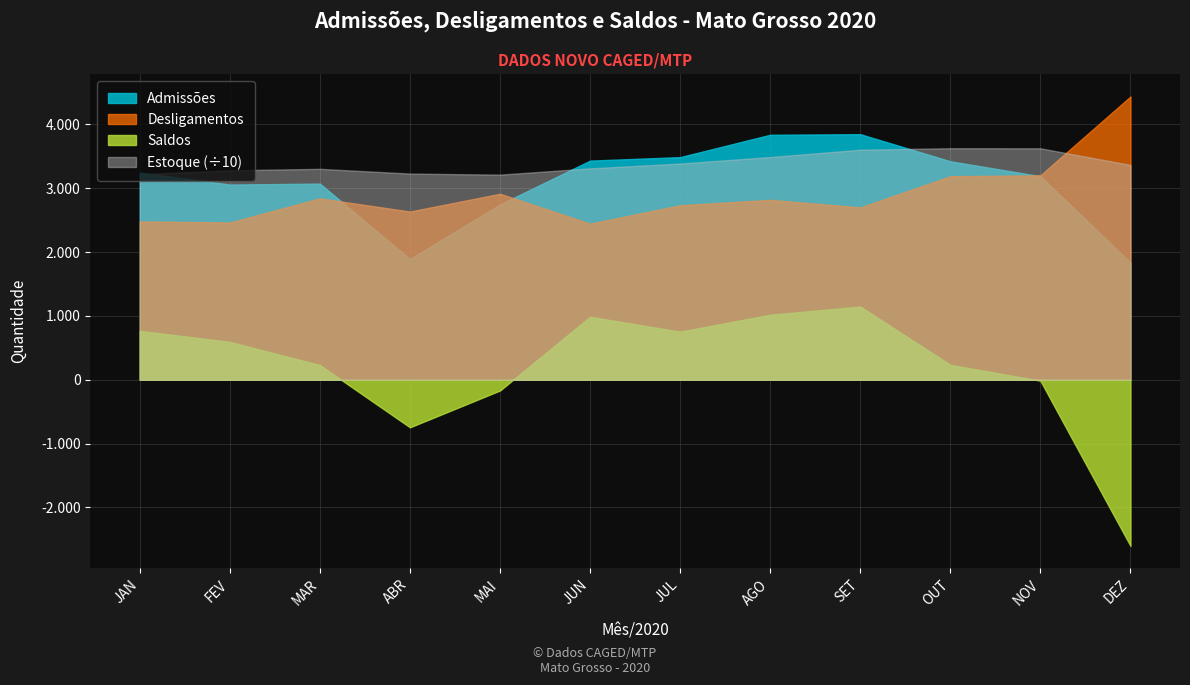

What is the maximum value shown in the chart?

36275